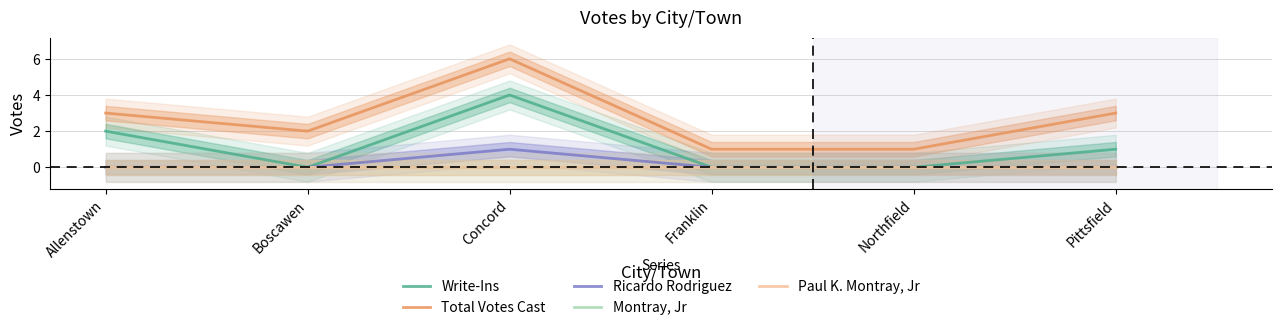

Is this an area chart (filled region under the line)?

No